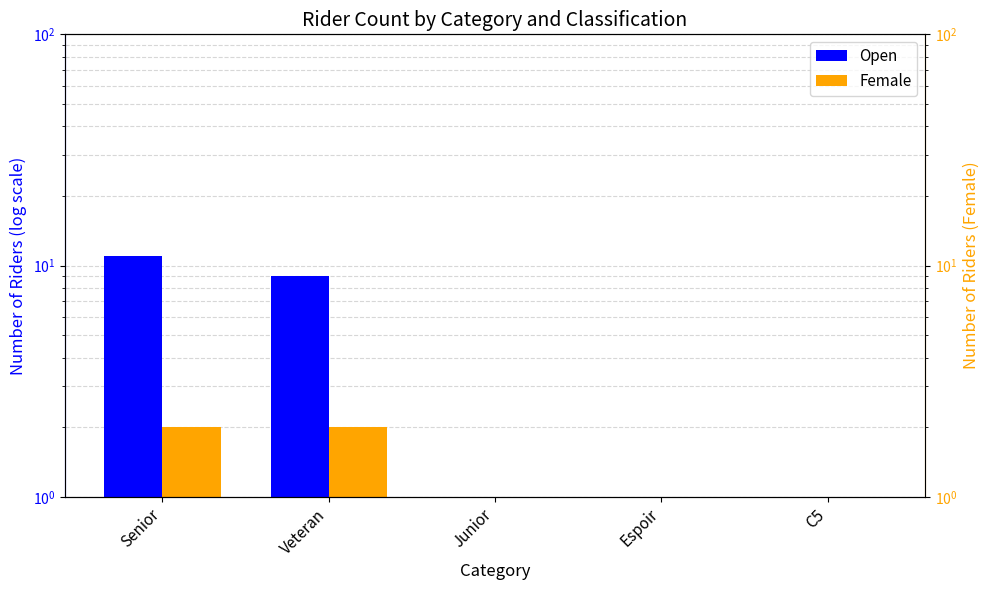

True or false: Female has a value of -1 at Espoir.

False